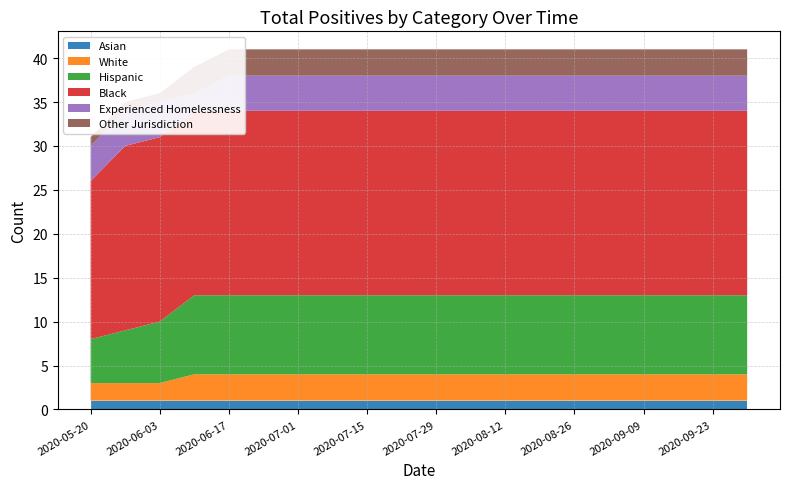

Reading left to right, extract all data points from this chart.

Asian: 2020-05-20=1	2020-05-27=1	2020-06-03=1	2020-06-10=1	2020-06-17=1	2020-06-24=1	2020-07-01=1	2020-07-08=1	2020-07-15=1	2020-07-22=1	2020-07-29=1	2020-08-05=1	2020-08-12=1	2020-08-19=1	2020-08-26=1	2020-09-02=1	2020-09-09=1	2020-09-16=1	2020-09-23=1	2020-09-30=1
White: 2020-05-20=2	2020-05-27=2	2020-06-03=2	2020-06-10=3	2020-06-17=3	2020-06-24=3	2020-07-01=3	2020-07-08=3	2020-07-15=3	2020-07-22=3	2020-07-29=3	2020-08-05=3	2020-08-12=3	2020-08-19=3	2020-08-26=3	2020-09-02=3	2020-09-09=3	2020-09-16=3	2020-09-23=3	2020-09-30=3
Hispanic: 2020-05-20=5	2020-05-27=6	2020-06-03=7	2020-06-10=9	2020-06-17=9	2020-06-24=9	2020-07-01=9	2020-07-08=9	2020-07-15=9	2020-07-22=9	2020-07-29=9	2020-08-05=9	2020-08-12=9	2020-08-19=9	2020-08-26=9	2020-09-02=9	2020-09-09=9	2020-09-16=9	2020-09-23=9	2020-09-30=9
Black: 2020-05-20=18	2020-05-27=21	2020-06-03=21	2020-06-10=21	2020-06-17=21	2020-06-24=21	2020-07-01=21	2020-07-08=21	2020-07-15=21	2020-07-22=21	2020-07-29=21	2020-08-05=21	2020-08-12=21	2020-08-19=21	2020-08-26=21	2020-09-02=21	2020-09-09=21	2020-09-16=21	2020-09-23=21	2020-09-30=21
Experienced Homelessness: 2020-05-20=4	2020-05-27=4	2020-06-03=4	2020-06-10=2	2020-06-17=4	2020-06-24=4	2020-07-01=4	2020-07-08=4	2020-07-15=4	2020-07-22=4	2020-07-29=4	2020-08-05=4	2020-08-12=4	2020-08-19=4	2020-08-26=4	2020-09-02=4	2020-09-09=4	2020-09-16=4	2020-09-23=4	2020-09-30=4
Other Jurisdiction: 2020-05-20=1	2020-05-27=1	2020-06-03=1	2020-06-10=3	2020-06-17=3	2020-06-24=3	2020-07-01=3	2020-07-08=3	2020-07-15=3	2020-07-22=3	2020-07-29=3	2020-08-05=3	2020-08-12=3	2020-08-19=3	2020-08-26=3	2020-09-02=3	2020-09-09=3	2020-09-16=3	2020-09-23=3	2020-09-30=3